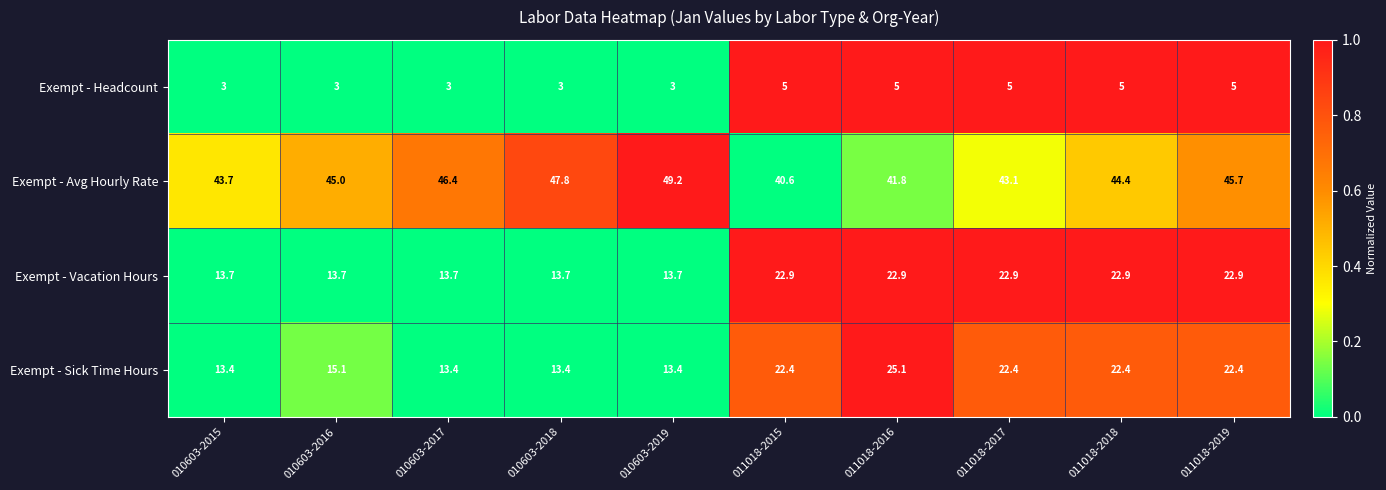

What is the difference between the maximum and minimum values in the Exempt - Vacation Hours series?

9.2